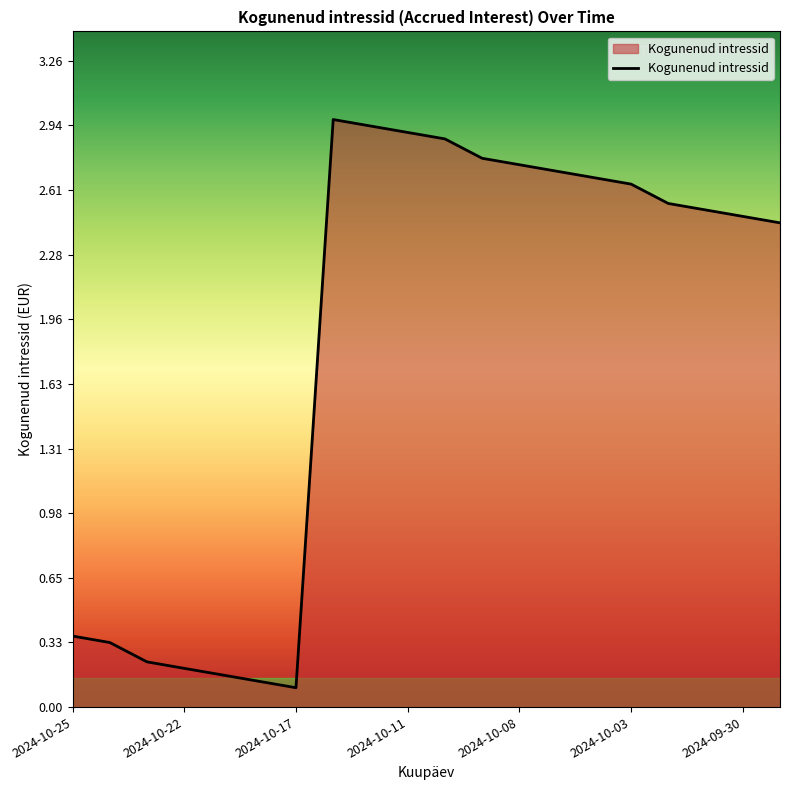

What is the greatest value displayed?

3.0